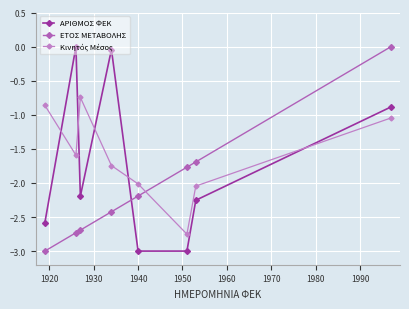

Which series ends up on top after the final intersection of ΕΤΟΣ ΜΕΤΑΒΟΛΗΣ and Κινητός Μέσος?

ΕΤΟΣ ΜΕΤΑΒΟΛΗΣ